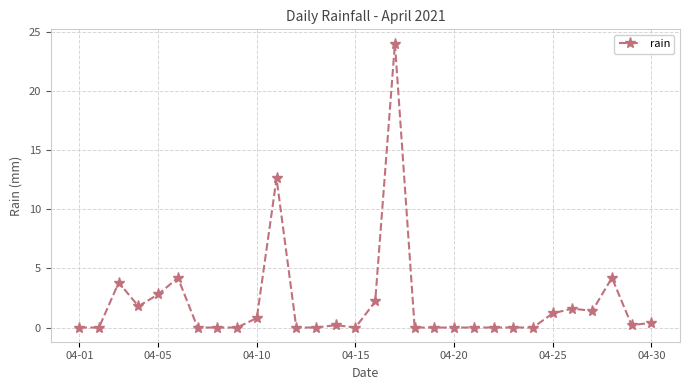

What is the average value?

2.0